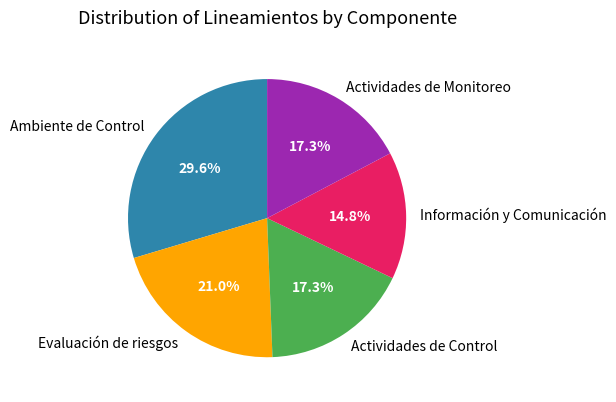

How many slices are in this pie chart?

5